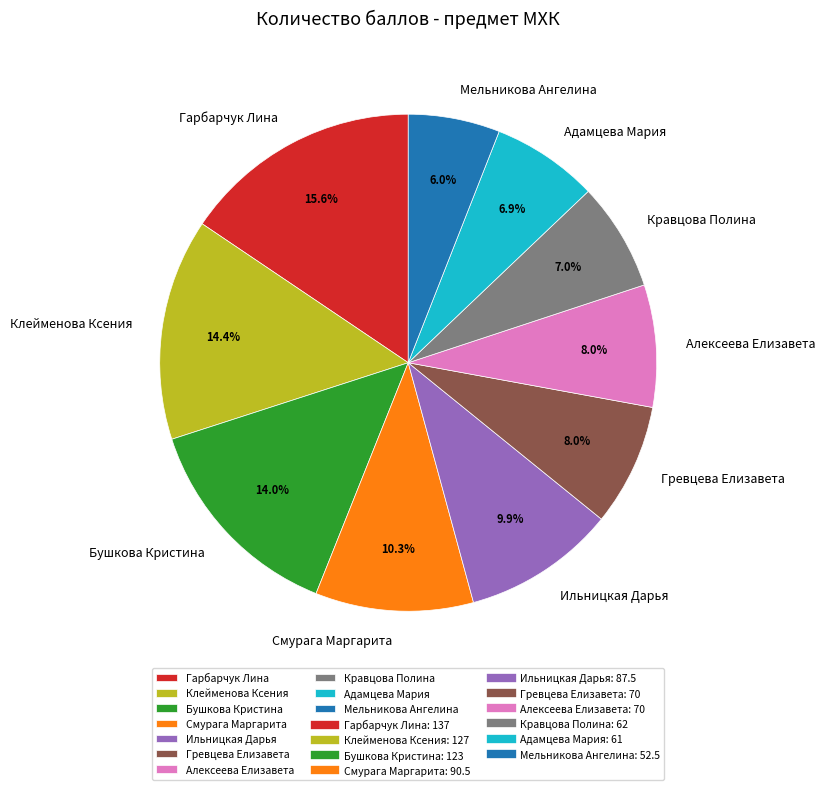

Which has a higher value, Мельникова Ангелина or Ильницкая Дарья?

Ильницкая Дарья